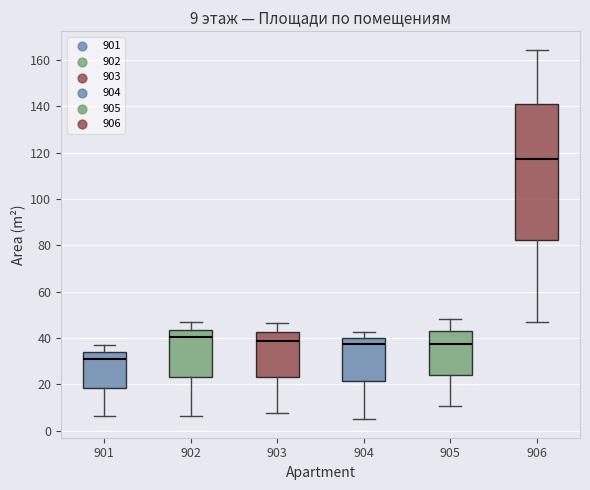

Which box is the tallest, from its lower edge to its upper edge?

906